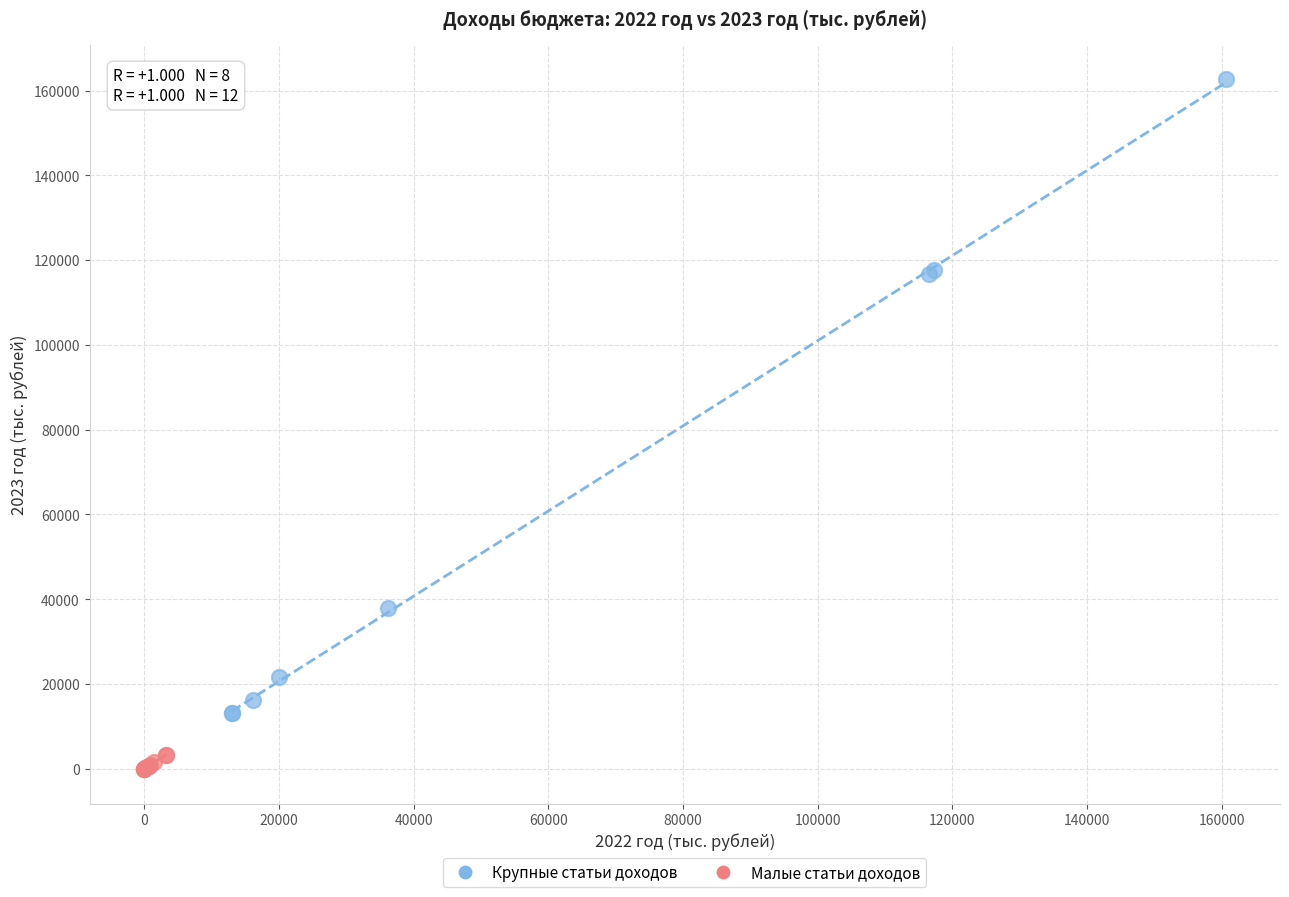

Which series contains the lowest Y value?

Малые статьи доходов